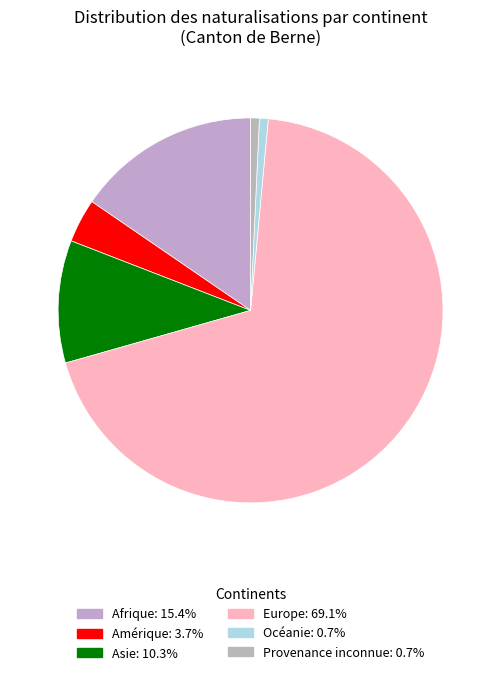

The Amérique slice represents 4% of the pie. True or false?

True